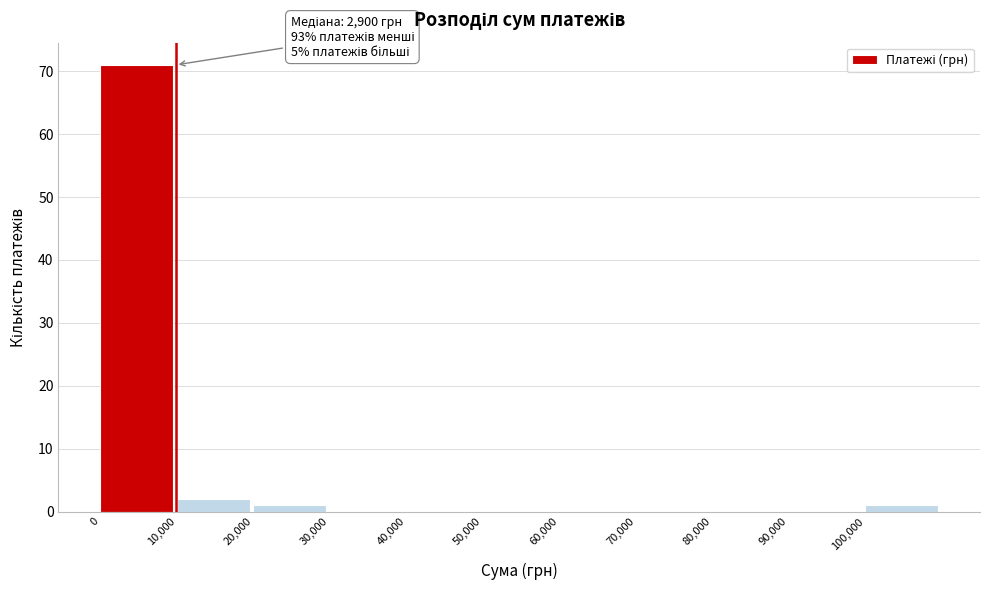

Over which range of the x-axis is the bar tallest?

0 to 10000